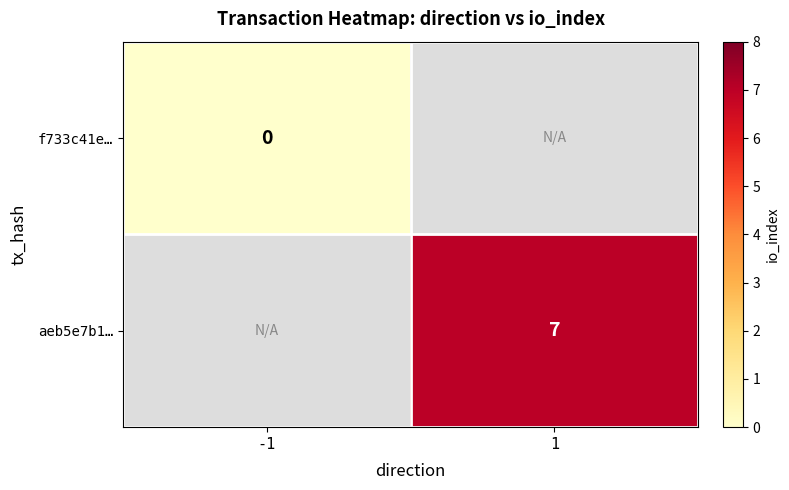

Is it true that aeb5e7b1… equals 9 at 1?

False